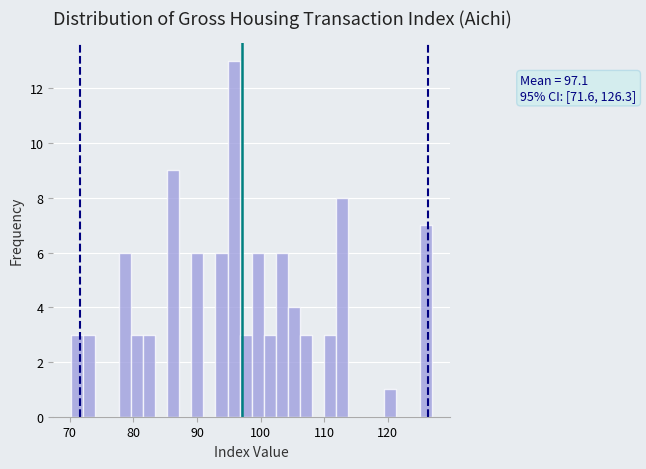

Read against the x-axis, roughly where is the centre of the tallest bar?

96